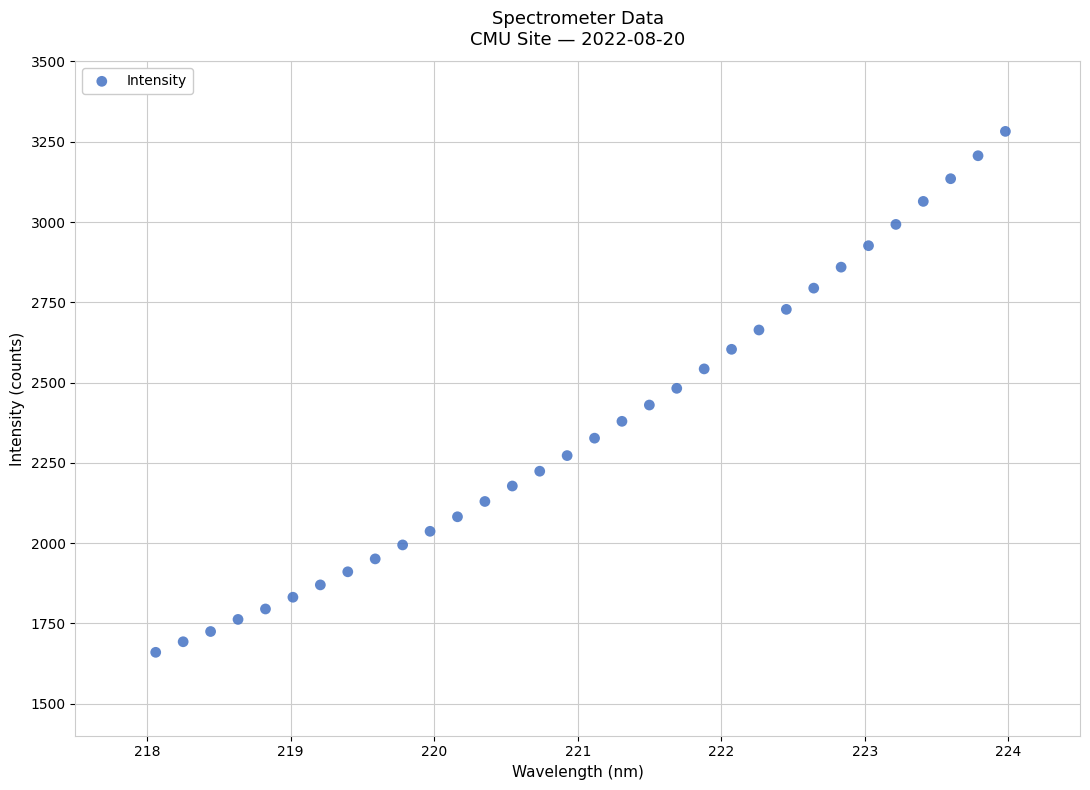

What is the range of X values (max minus min)?

5.9